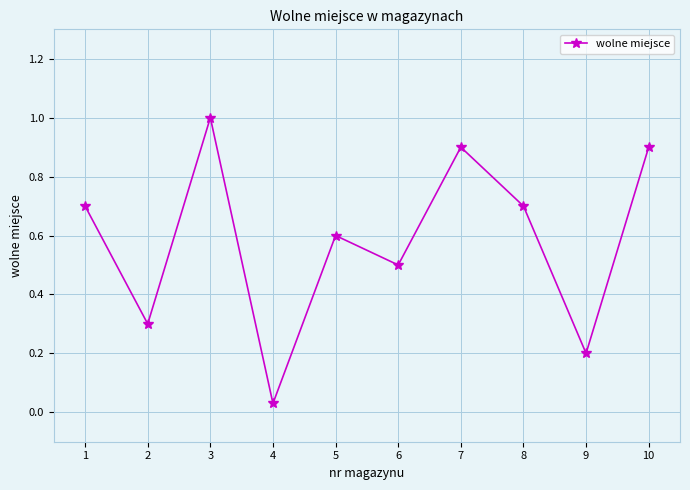

What is the change in value from 1 to 3?

+0.3